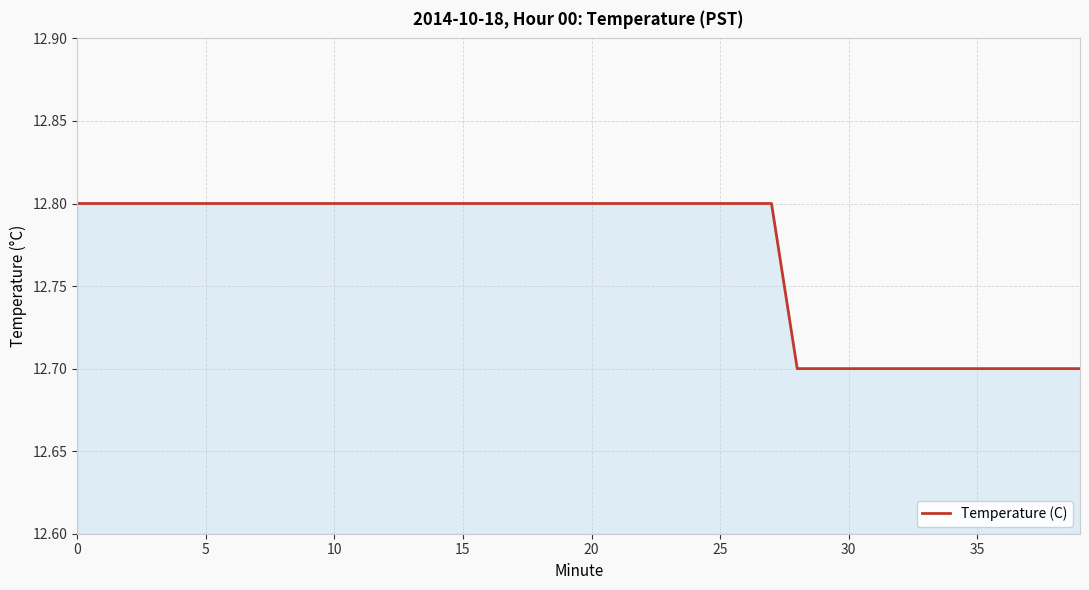

What is the maximum value shown in the chart?

12.8